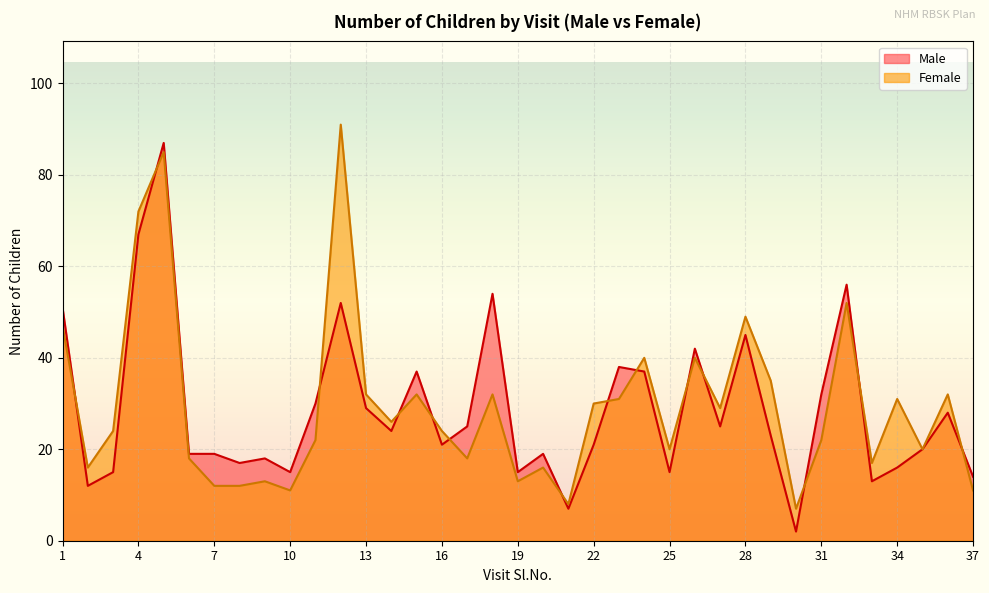

Reading left to right, list all the values displayed in this chart.

Female: 47	16	24	72	85	18	12	12	13	11	22	91	32	26	32	24	18	32	13	16	8	30	31	40	20	40	29	49	35	7	22	52	17	31	20	32	11
Male: 51	12	15	67	87	19	19	17	18	15	30	52	29	24	37	21	25	54	15	19	7	21	38	37	15	42	25	45	23	2	32	56	13	16	20	28	14